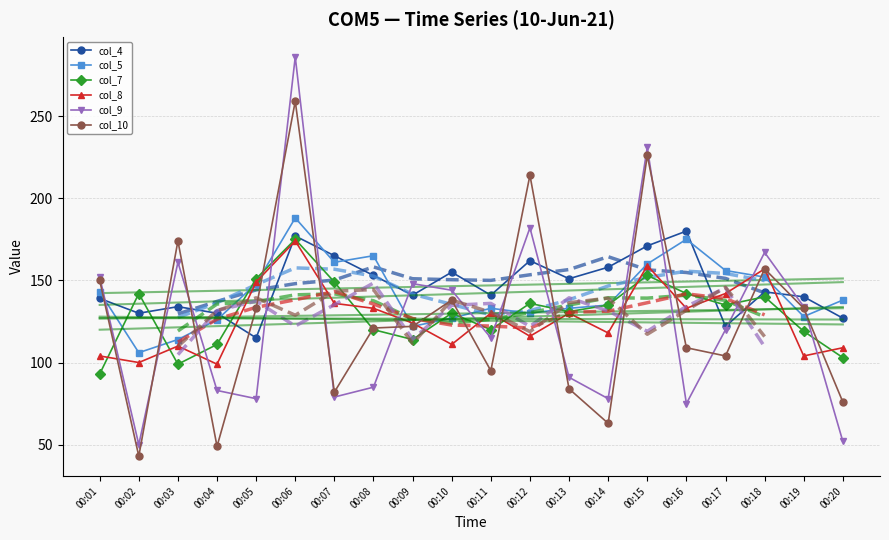

What is the spread (max minus min) of values at 00:14?

95